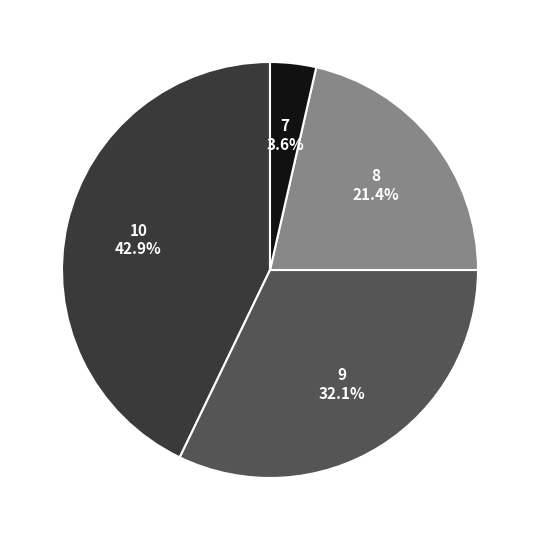

How many segments does this pie chart have?

4